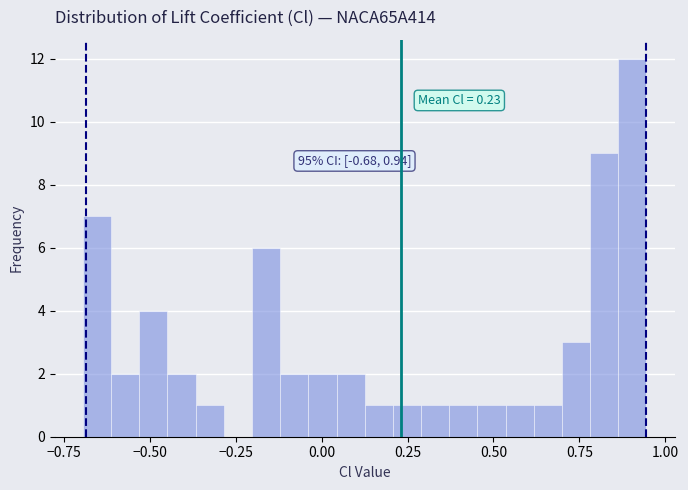

Read against the x-axis, roughly where is the centre of the tallest bar?

0.90